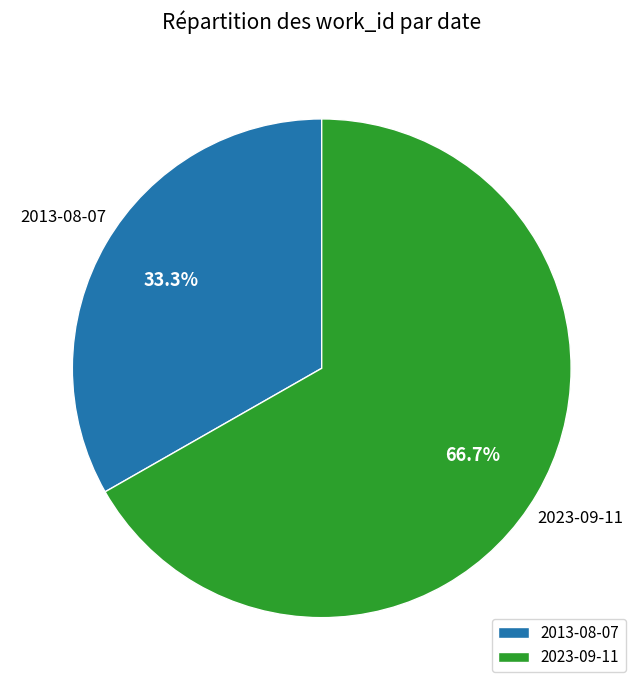

Do 2023-09-11 and 2013-08-07 together represent more than half of the pie?

Yes